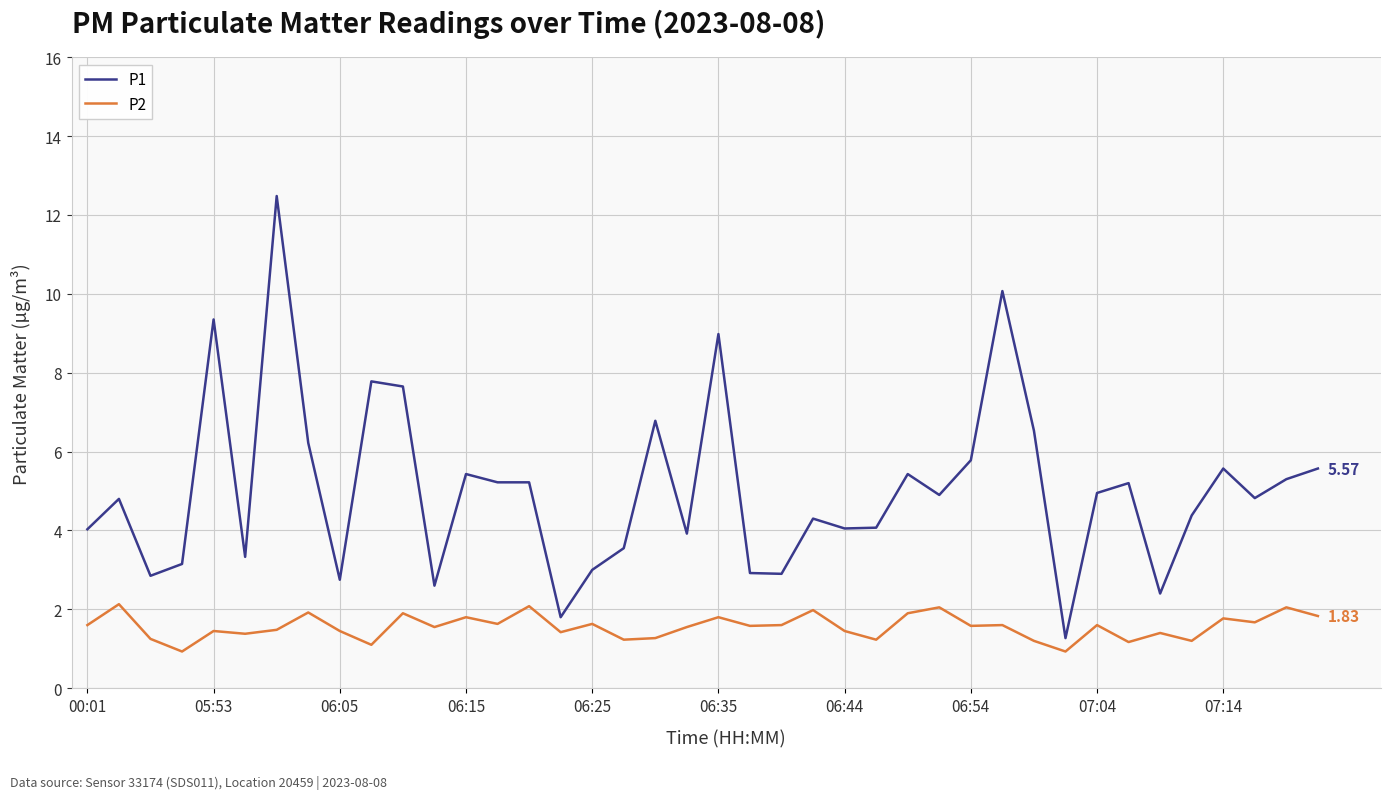

True or false: P1 and P2 intersect in this chart.

False